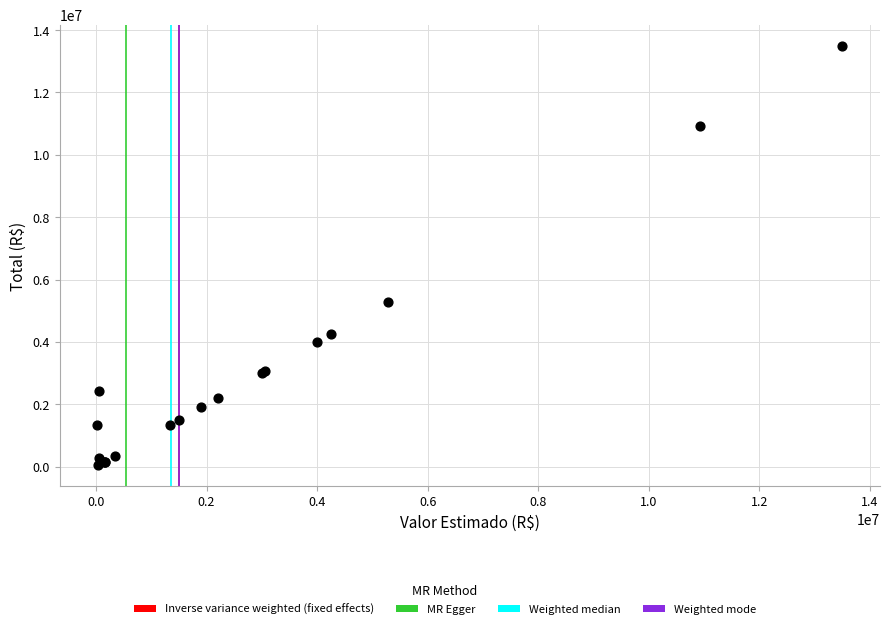

What Y value in the scatter plot is closest to 6770908?

5279547.9